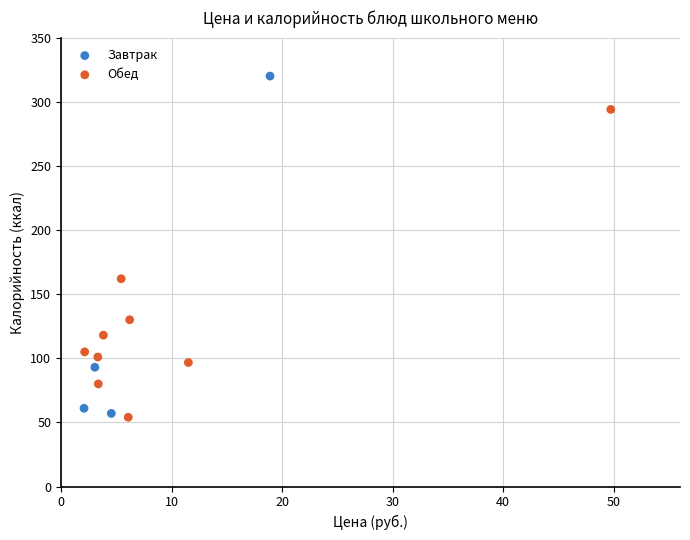

Which series has the widest spread of Y values?

Завтрак